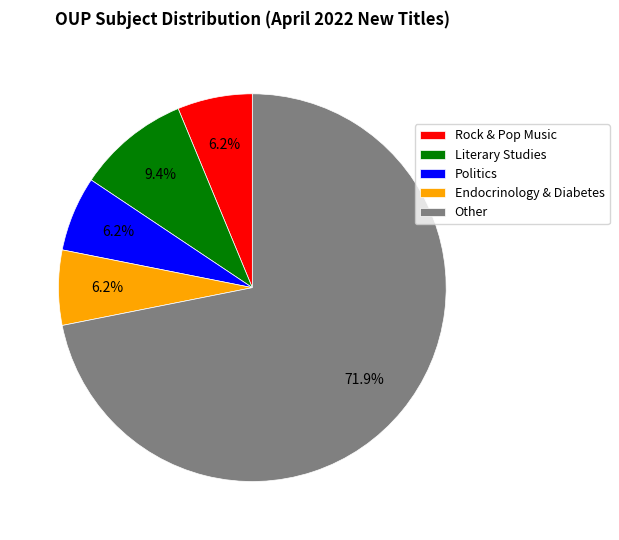

Count the number of slices in the pie.

5